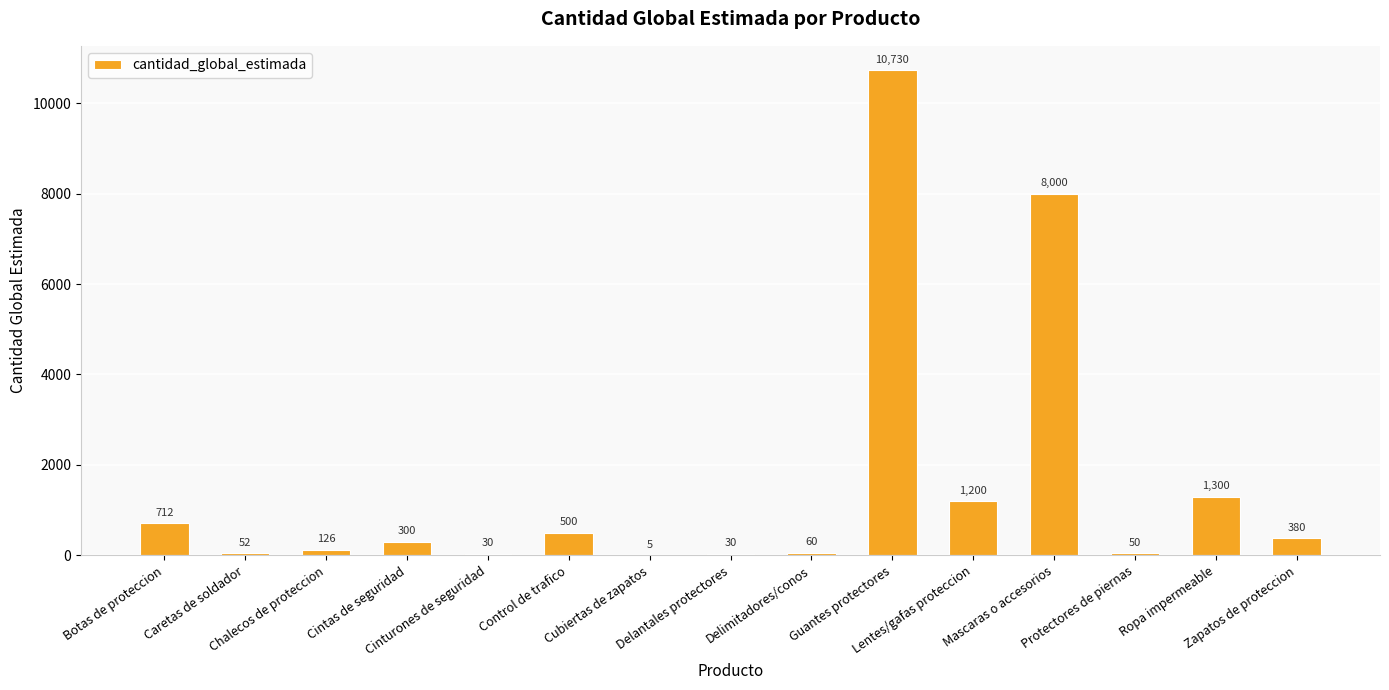

What is the maximum value shown in the chart?

10730